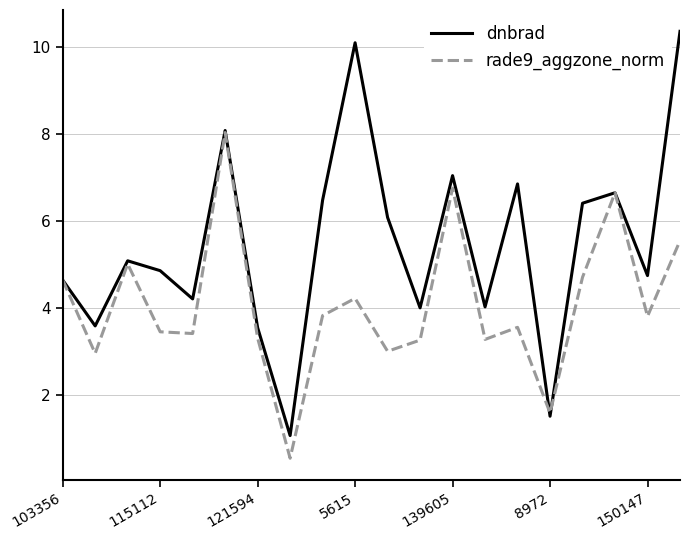

What is the maximum value for dnbrad?

10.4